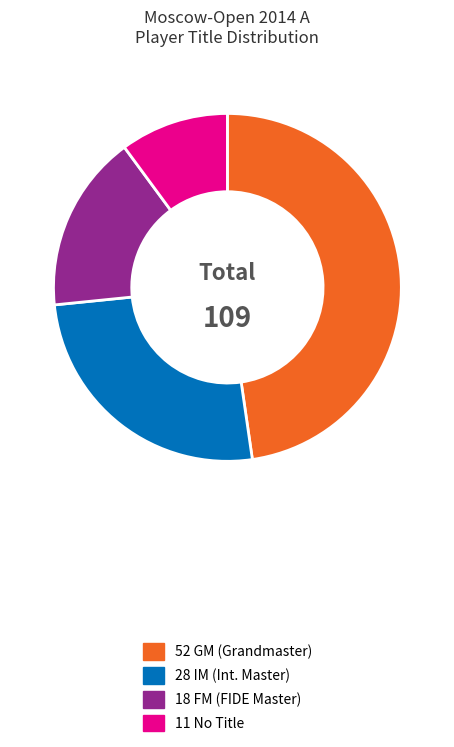

Does any single category account for the majority?

No